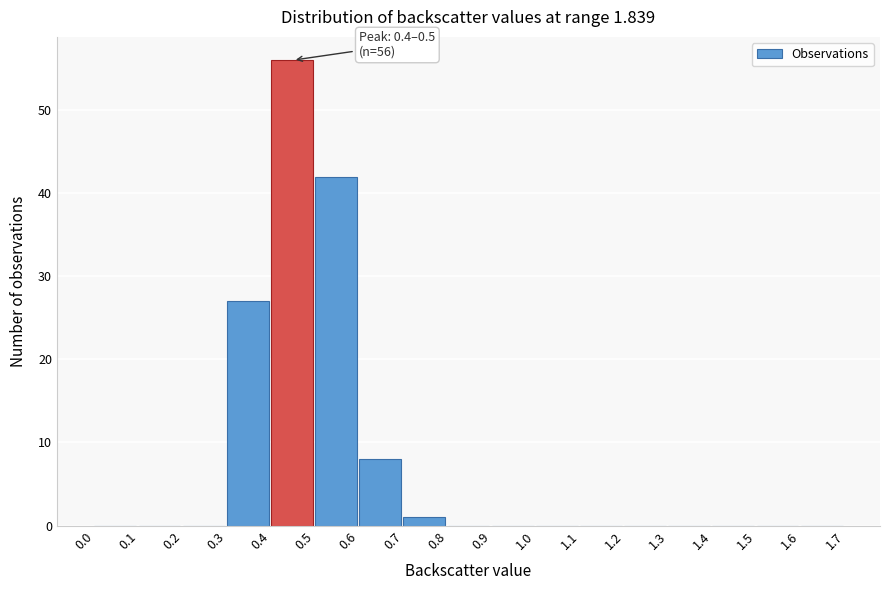

Which range on the x-axis has the tallest bar?

0.4 to 0.5